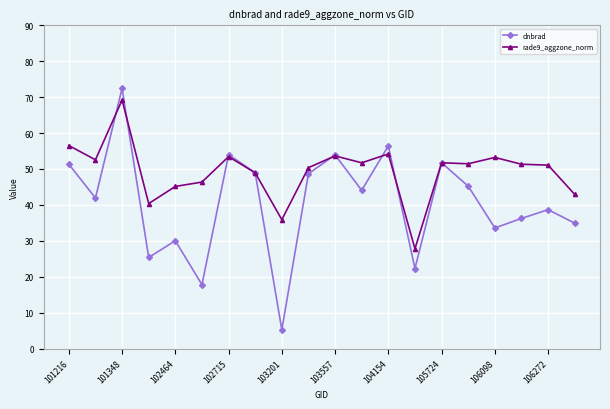

What is the value of the dnbrad point at the 14th from the left?

22.3